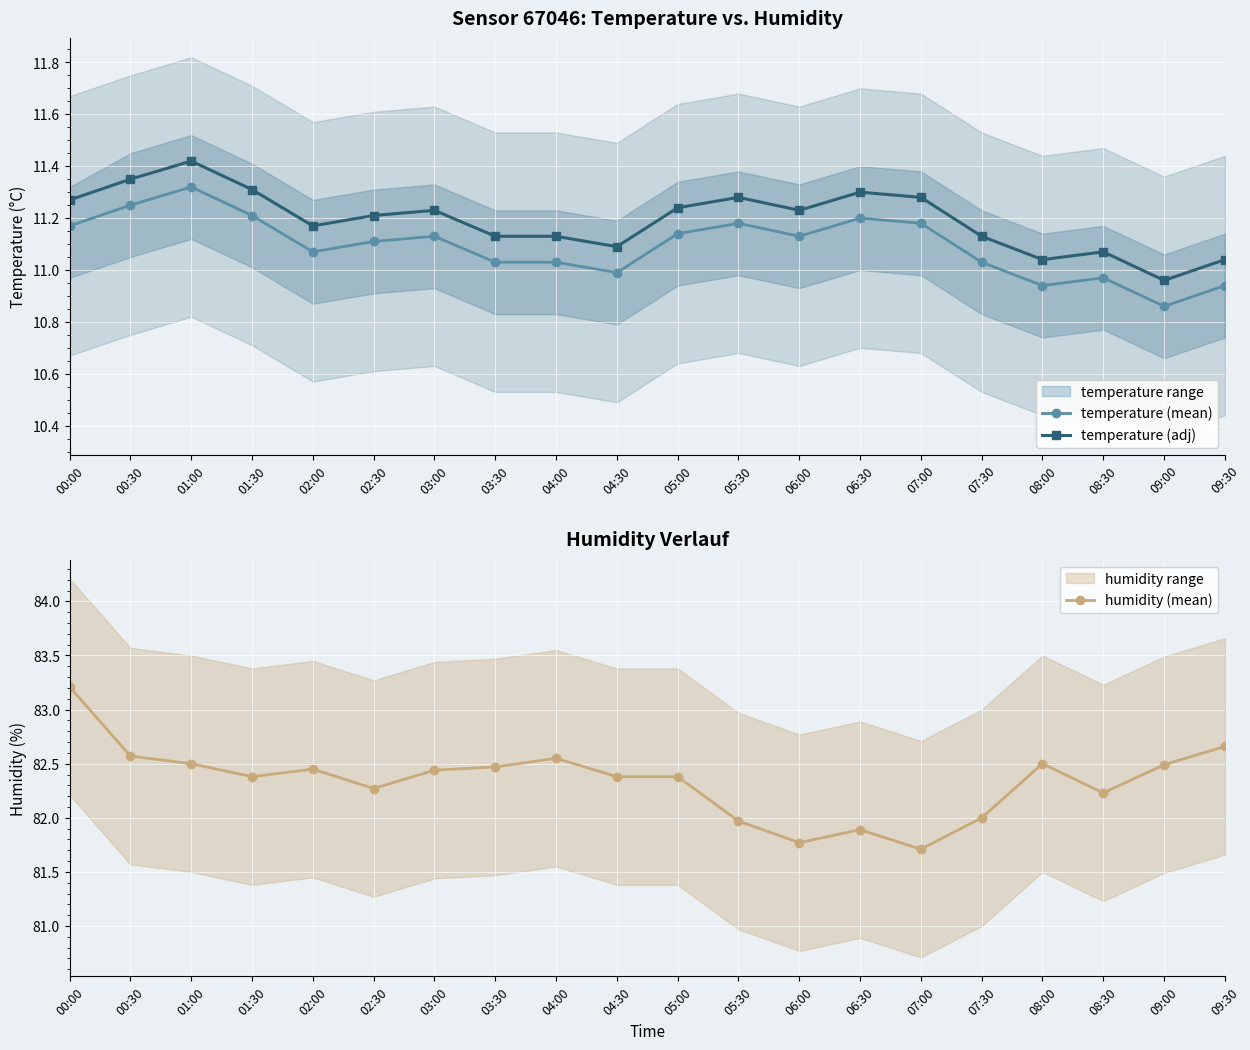

What is the difference between the maximum and minimum values in the temperature (adj) series?

0.5